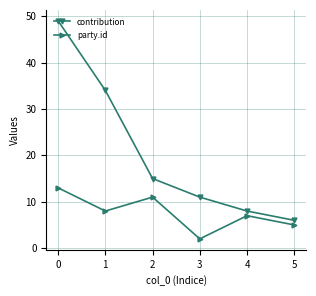

Which category has the lowest value in the party.id series?

3